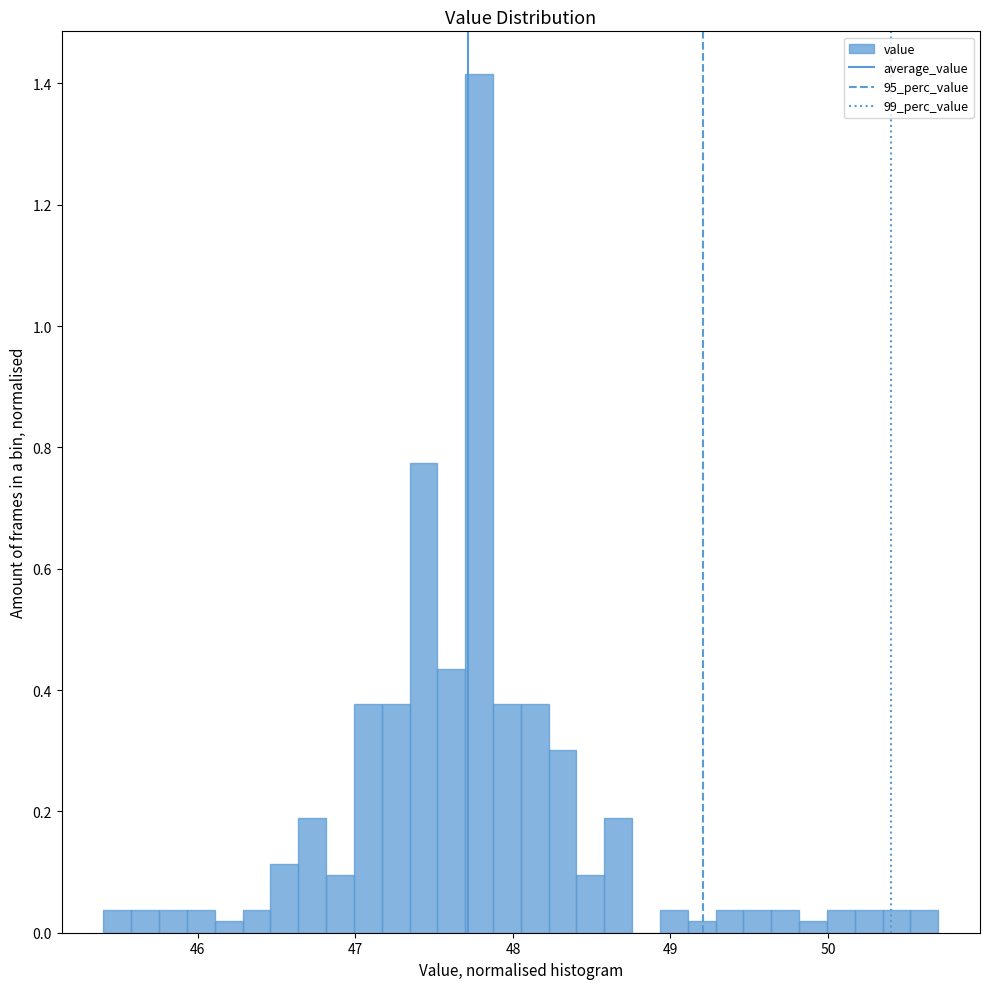

Read against the x-axis, roughly where is the centre of the tallest bar?

47.8